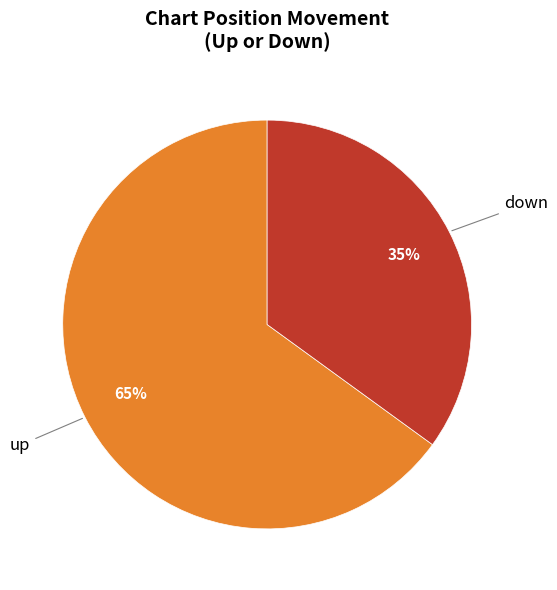

Is there a majority slice in this chart?

Yes